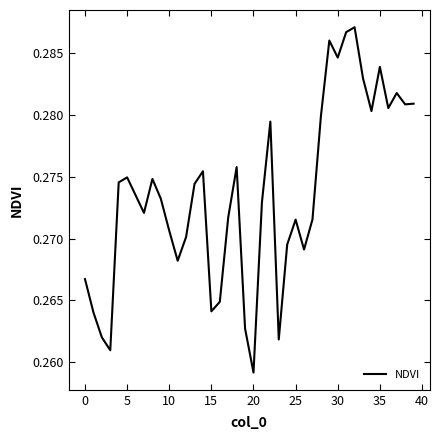

Which label corresponds to the smallest value in the chart?

20